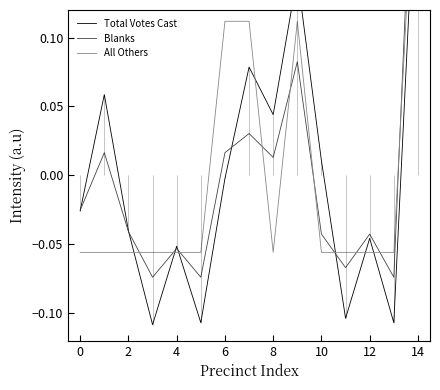

Which label corresponds to the largest value in the chart?

14